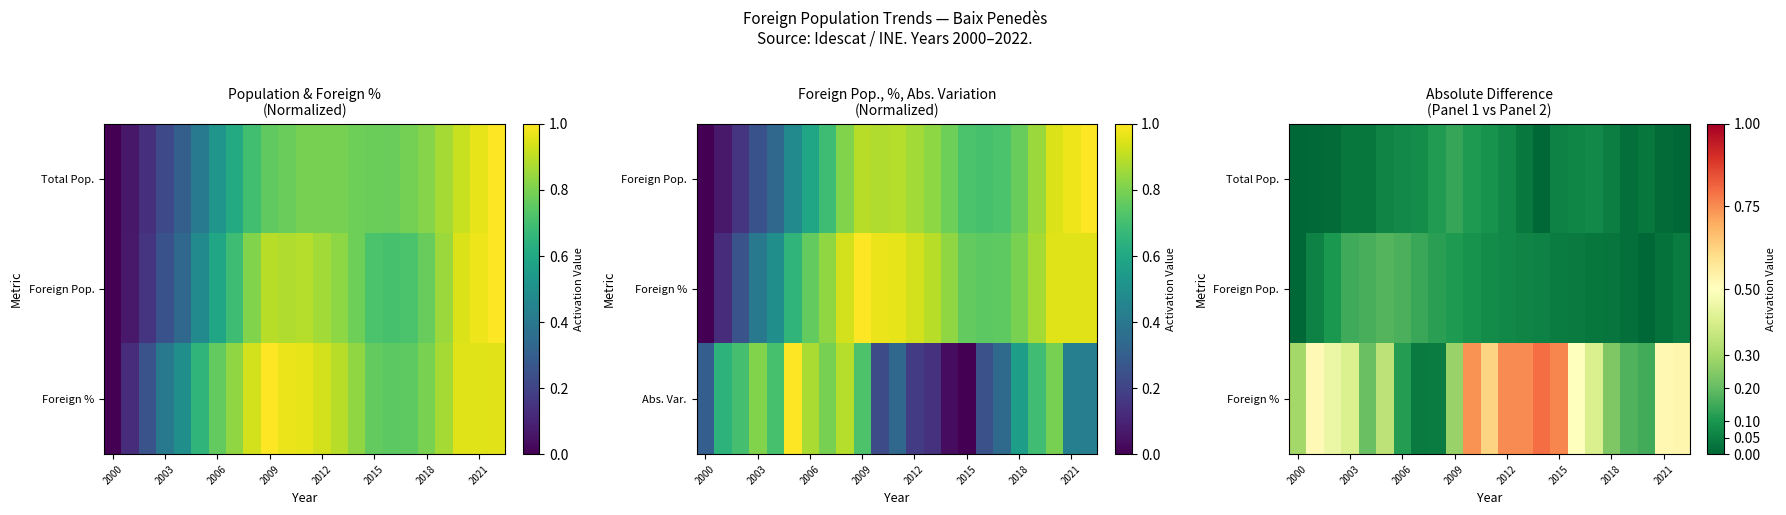

How many data points does each series have?

23